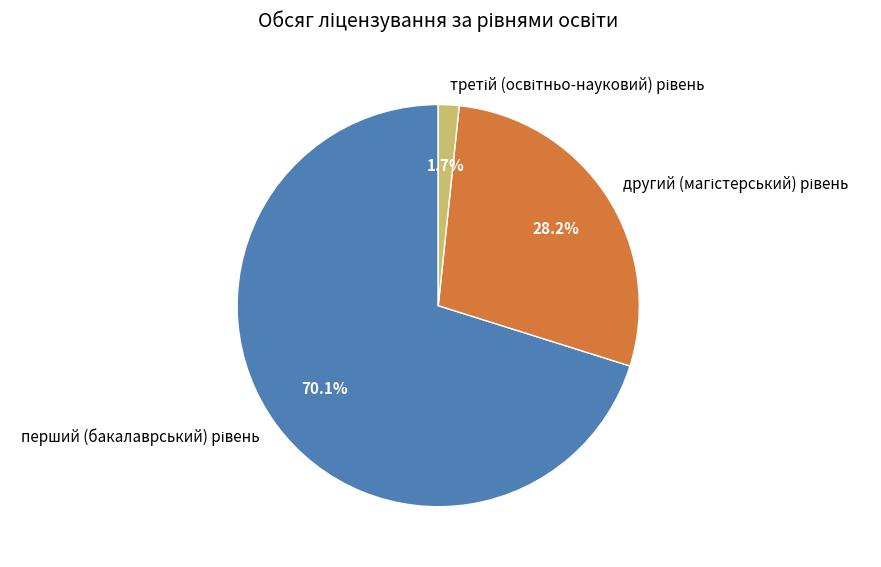

Count the number of slices in the pie.

3